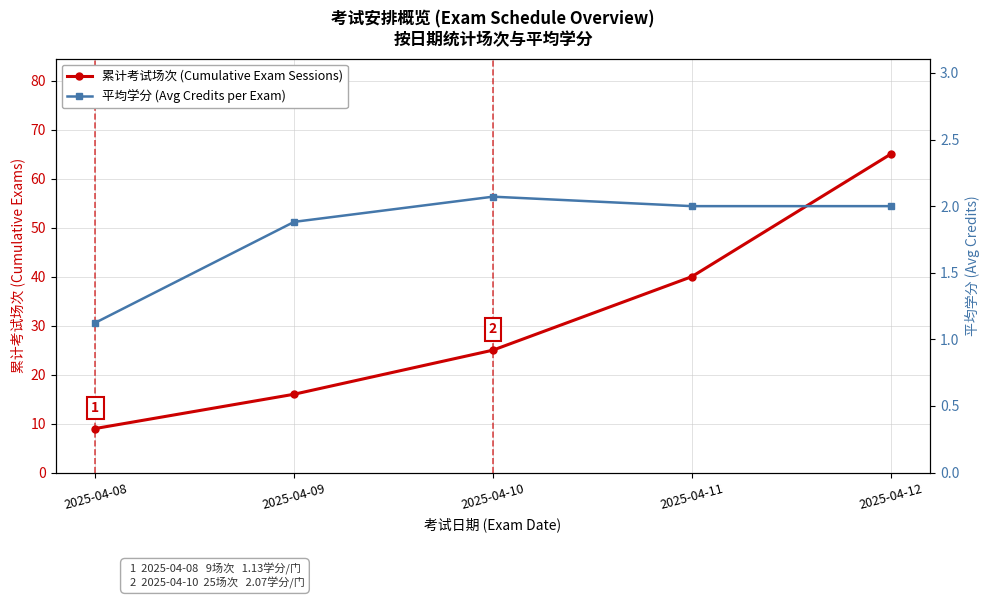

Does the chart have visible grid lines?

Yes